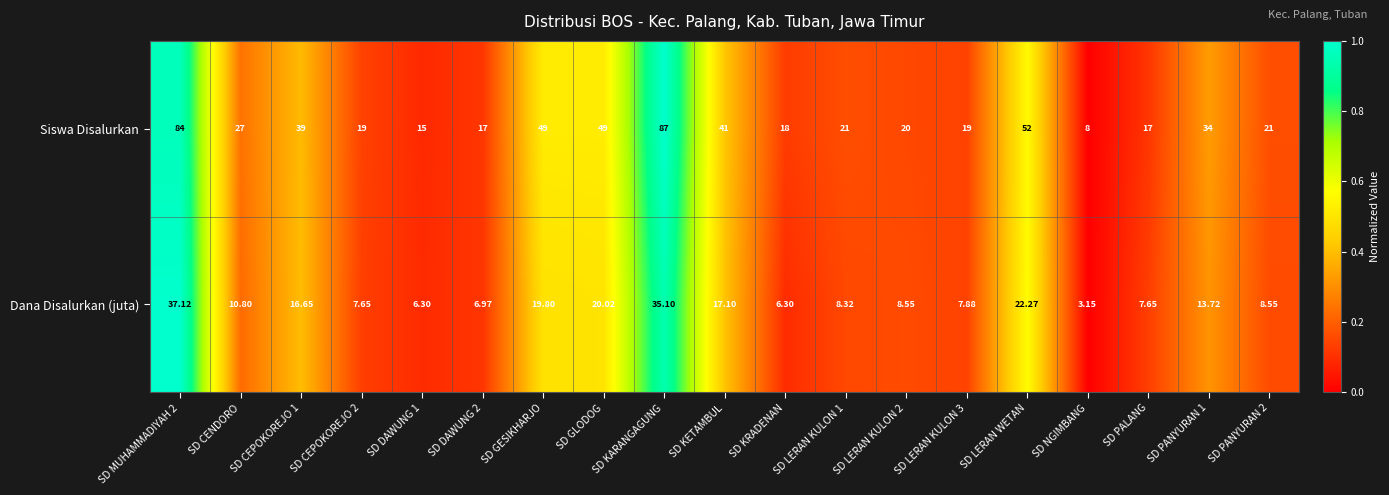

Rank the series by their maximum value, from highest to lowest.

Siswa Disalurkan, Dana Disalurkan (juta)